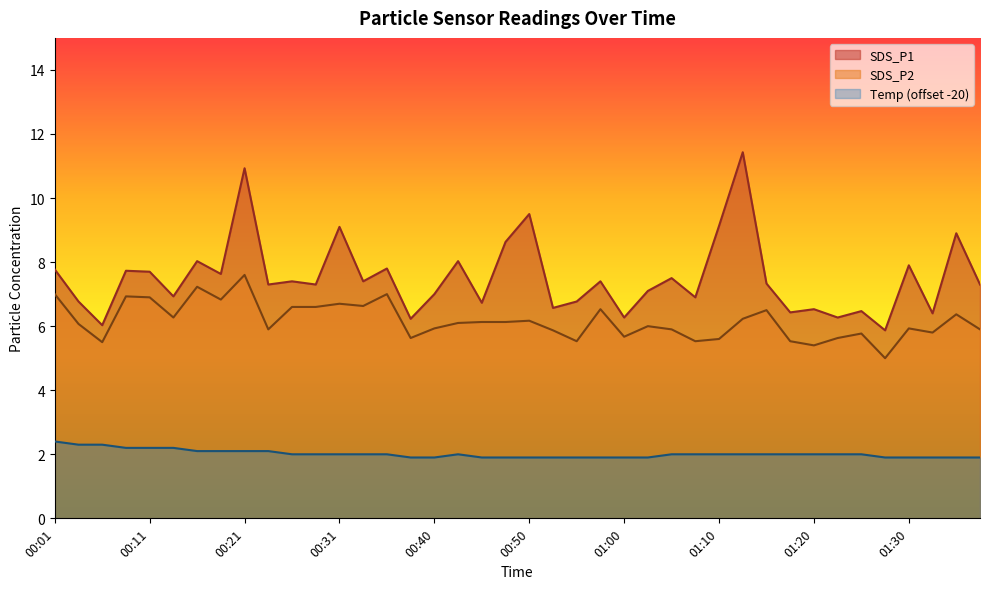

True or false: SDS_P2 and SDS_P1 cross at least once.

False